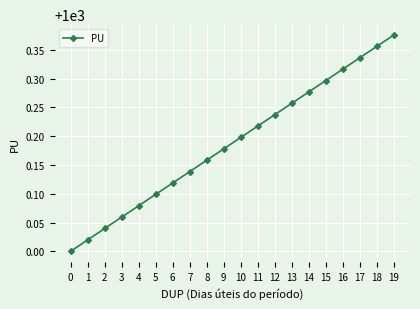

Does the chart display data point markers on the line(s)?

Yes